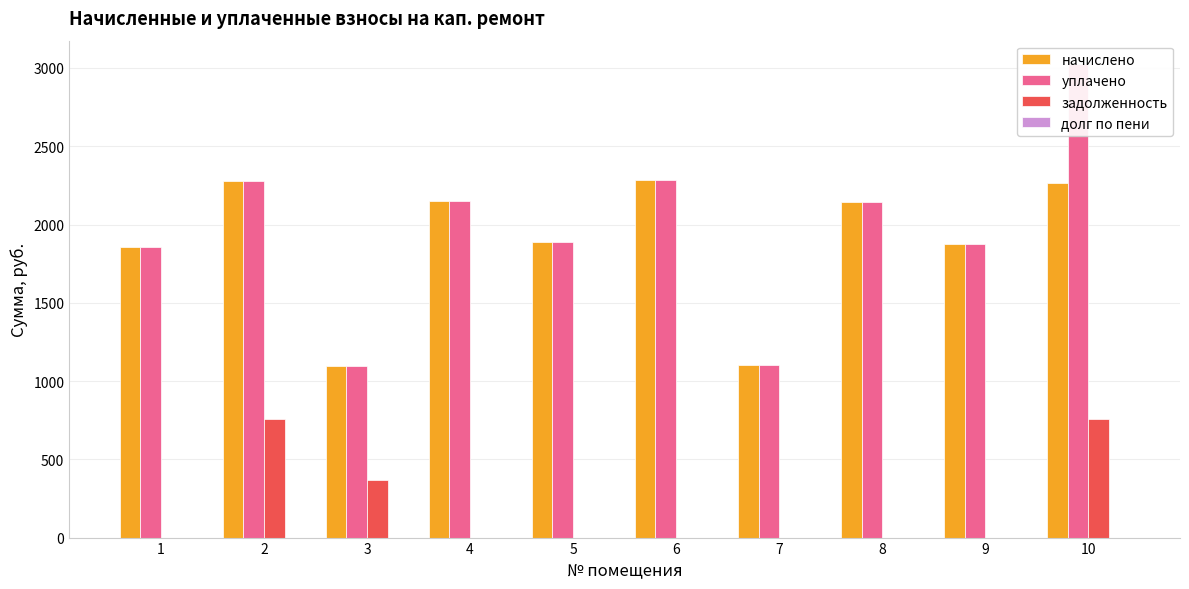

Reading right to left, what are all the values shown in this chart?

начислено: 2267.5	1876.7	2142.2	1102.4	2285.9	1887.8	2149.5	1098.7	2274.9	1854.6
уплачено: 3023.4	1876.7	2142.2	1102.4	2285.9	1887.8	2149.5	1098.7	2274.9	1854.6
задолженность: 755.8	0.0	0.0	0.0	0.0	0.0	0.0	366.2	758.3	0.0
долг по пени: 0.0	0.0	0.0	0.0	0.0	0.0	0.0	0.0	0.0	0.0